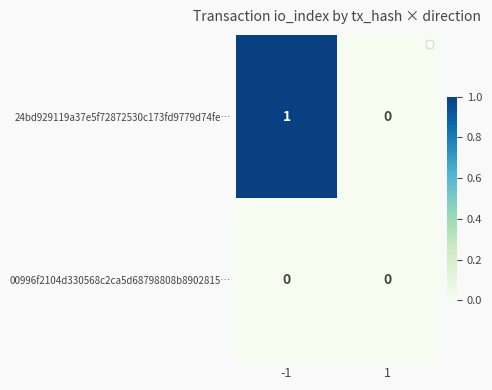

Reading left to right, extract all data points from this chart.

24bd929119a37e5f72872530c173fd9779d74fe…: 1	0
00996f2104d330568c2ca5d68798808b8902815…: 0	0